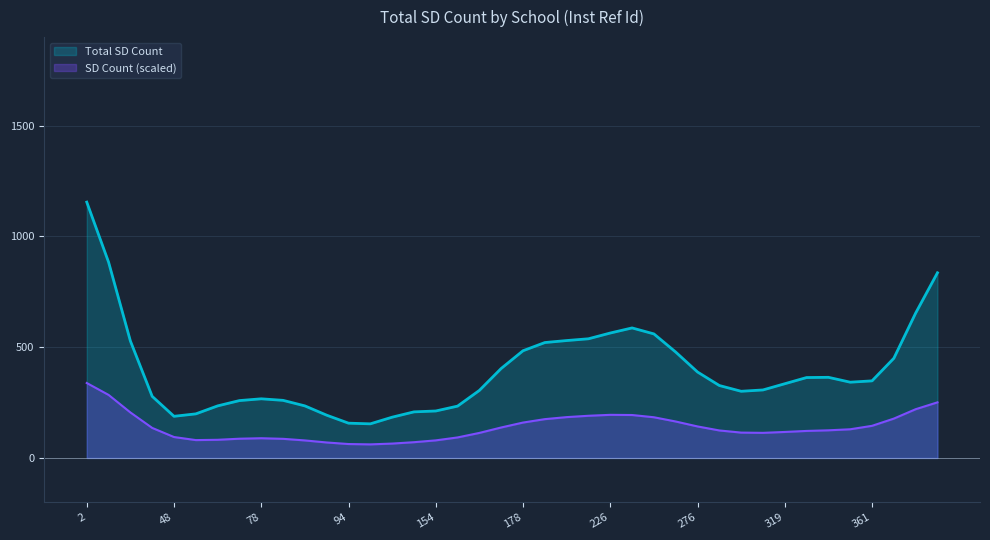

Does the chart display data point markers on the line(s)?

No